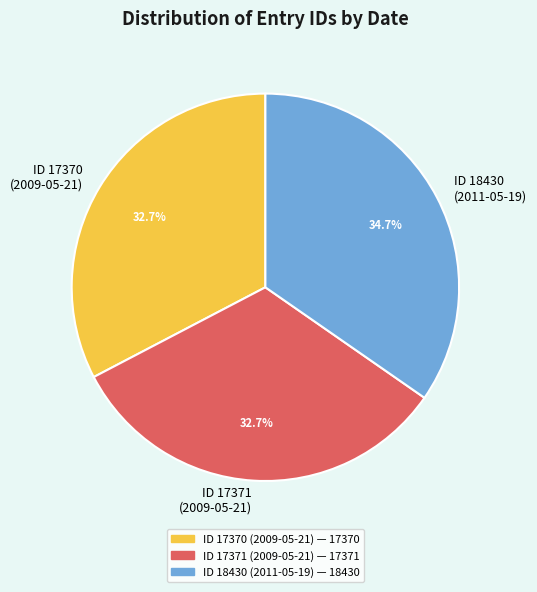

What percentage is NOT represented by ID 17370 (2009-05-21)?

67.3%